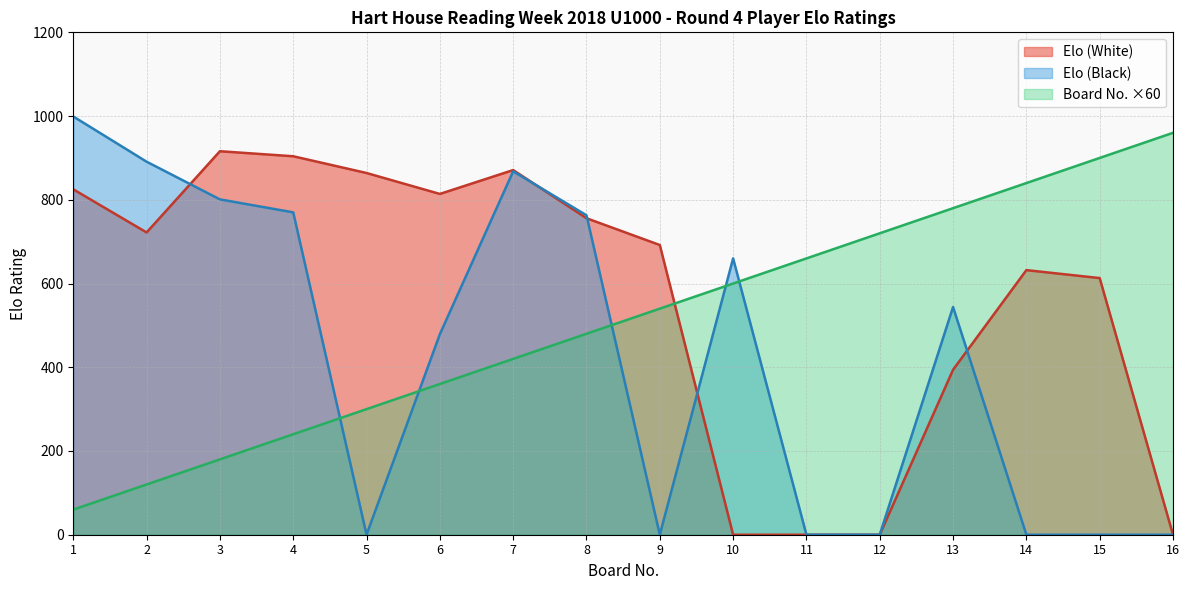

Between which two adjacent categories do Board No. and Elo (White) first intersect?

9 and 10